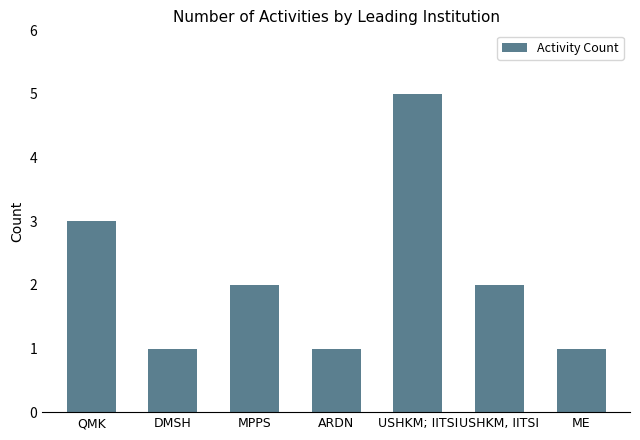

Where is the data nearest to the value 3?

QMK